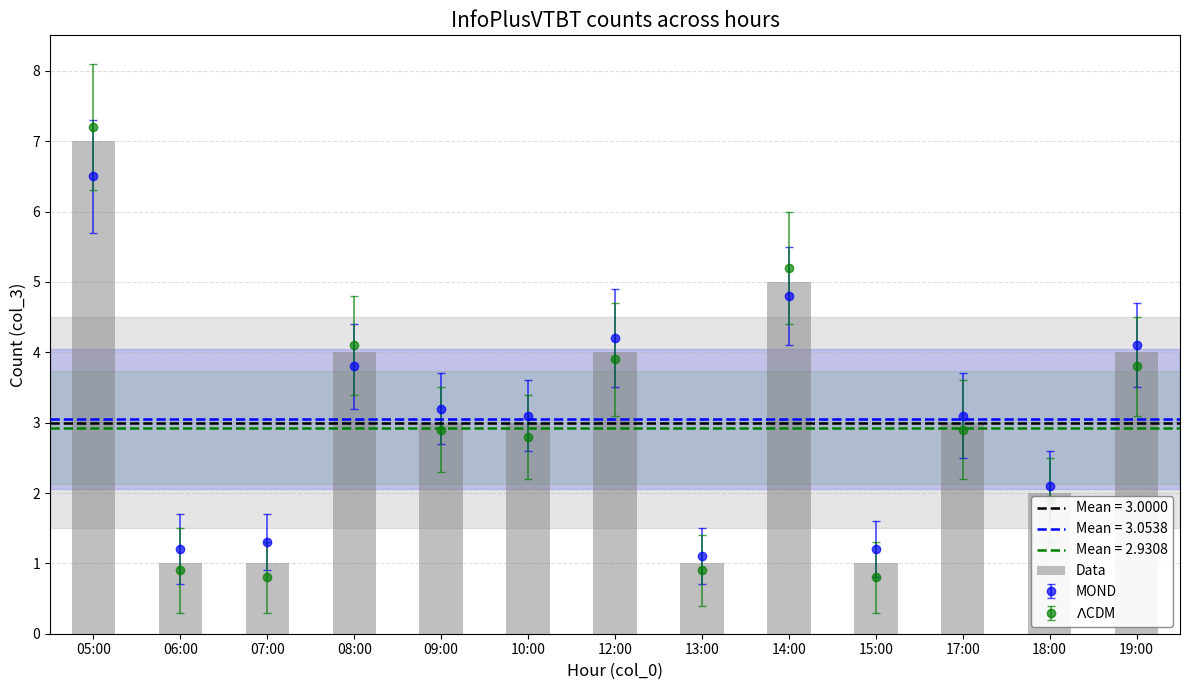

The chart shows a value of 1 at 06:00. True or false?

False